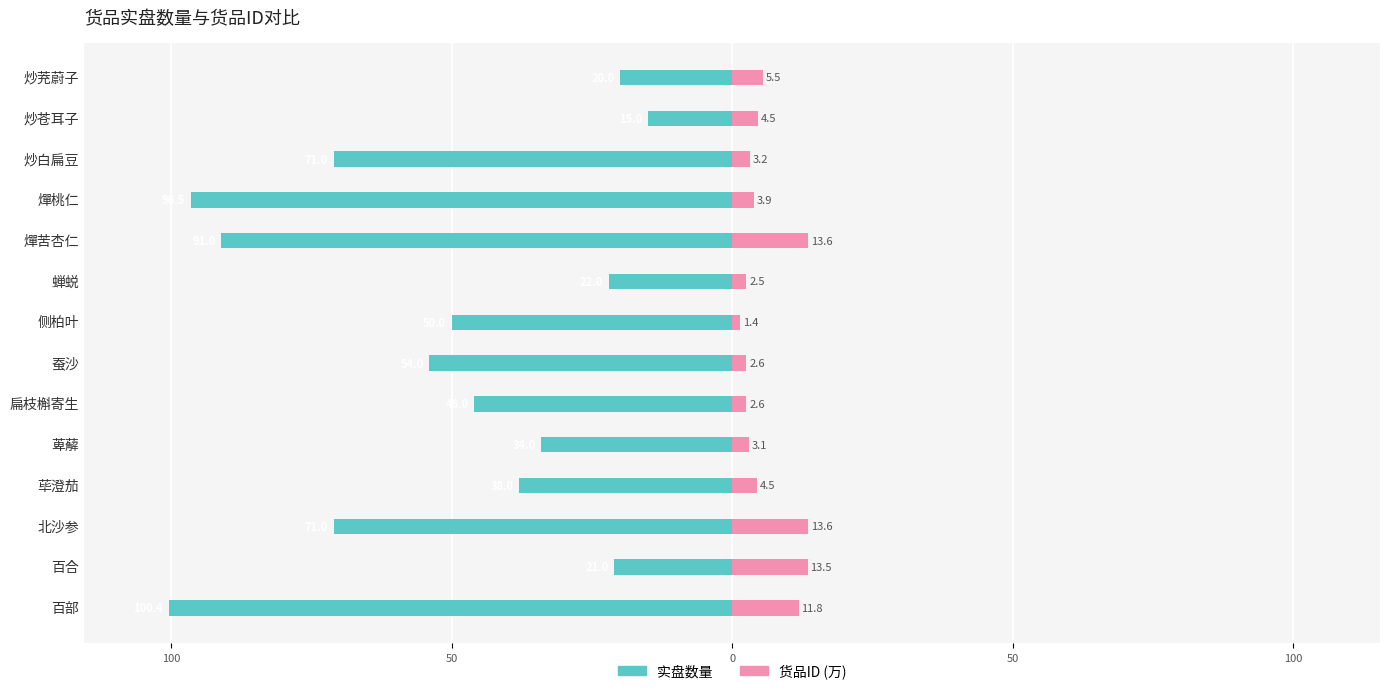

The value of 实盘数量 at 荜澄茄 is -59.5. True or false?

False